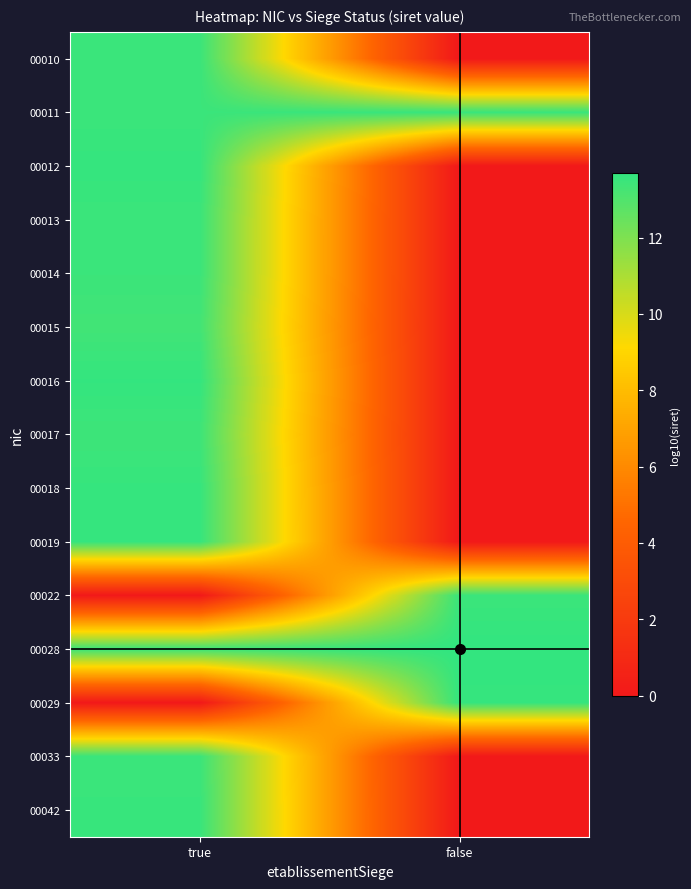

Which has a higher value, false or true?

true